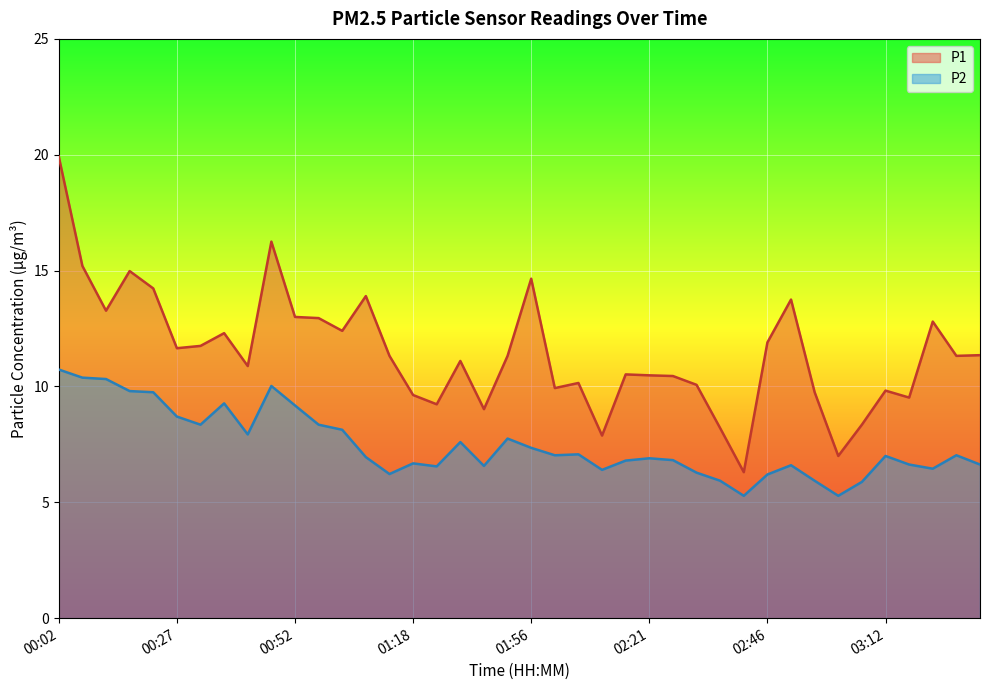

How many series are shown in this chart?

2